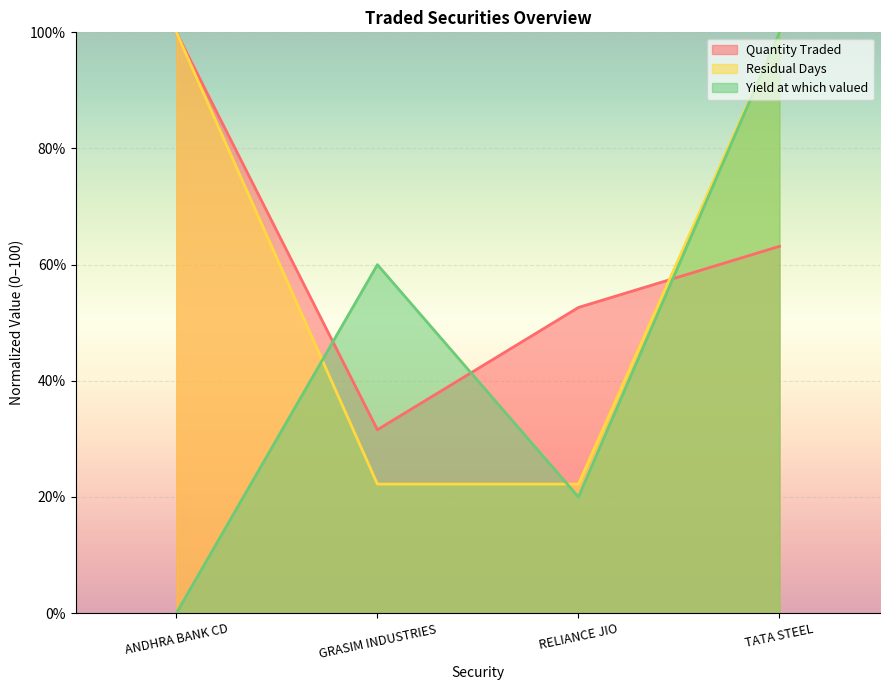

Reading left to right, extract all data points from this chart.

Quantity Traded: ANDHRA BANK CD=100.0	GRASIM INDUSTRIES=31.6	RELIANCE JIO=52.6	TATA STEEL=63.2
Residual Days: ANDHRA BANK CD=100.0	GRASIM INDUSTRIES=22.2	RELIANCE JIO=22.2	TATA STEEL=100.0
Yield at which valued: ANDHRA BANK CD=0.0	GRASIM INDUSTRIES=60.0	RELIANCE JIO=20.0	TATA STEEL=100.0